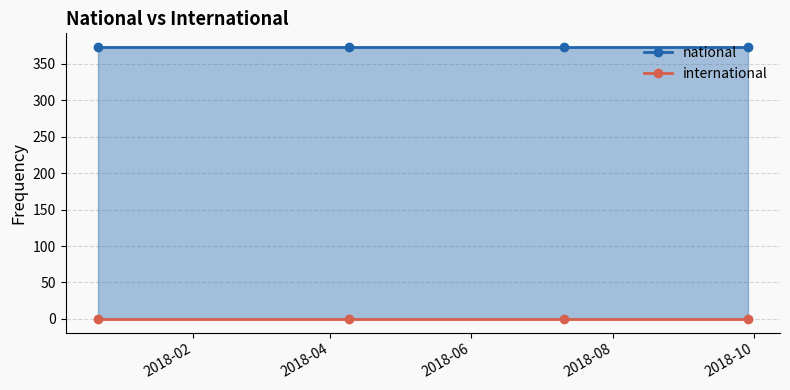

True or false: international has more than 1 interior local peaks.

False